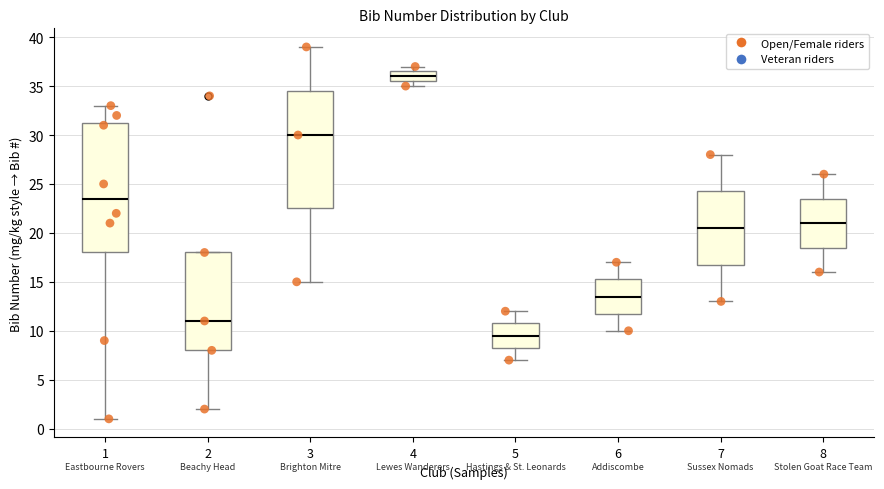

Reading left to right, read every box against the y-axis: the position of its median line, the range the box covers, and the ends of its whiskers. The values are not printed on the chart, so give them approximately, as read against the axis.

1: median 23.5, box 18.0 to 31.5, whiskers 1.0 to 33.0
2: median 11.0, box 8.0 to 18.0, whiskers 2.0 to 18.0
3: median 30.0, box 22.5 to 34.5, whiskers 15.0 to 39.0
4: median 36.0, box 35.5 to 36.5, whiskers 35.0 to 37.0
5: median 9.5, box 8.5 to 11.0, whiskers 7.0 to 12.0
6: median 13.5, box 12.0 to 15.5, whiskers 10.0 to 17.0
7: median 20.5, box 17.0 to 24.5, whiskers 13.0 to 28.0
8: median 21.0, box 18.5 to 23.5, whiskers 16.0 to 26.0